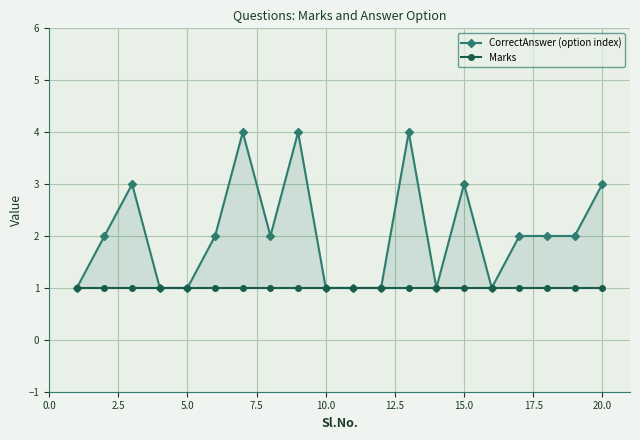

Between 7.5 and 14, which series saw the biggest shift?

CorrectAnswer (option index)